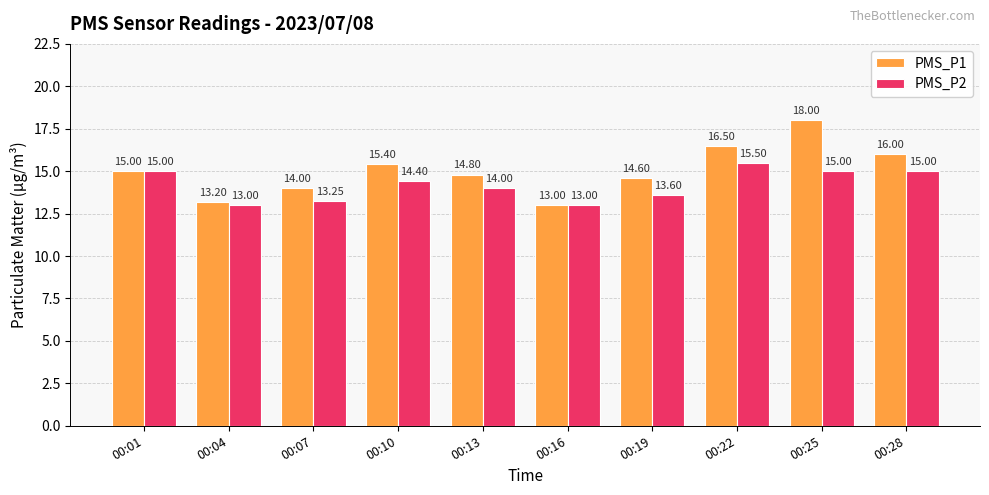

List the labels in order of PMS_P1 value, smallest first.

00:16, 00:04, 00:07, 00:19, 00:13, 00:01, 00:10, 00:28, 00:22, 00:25